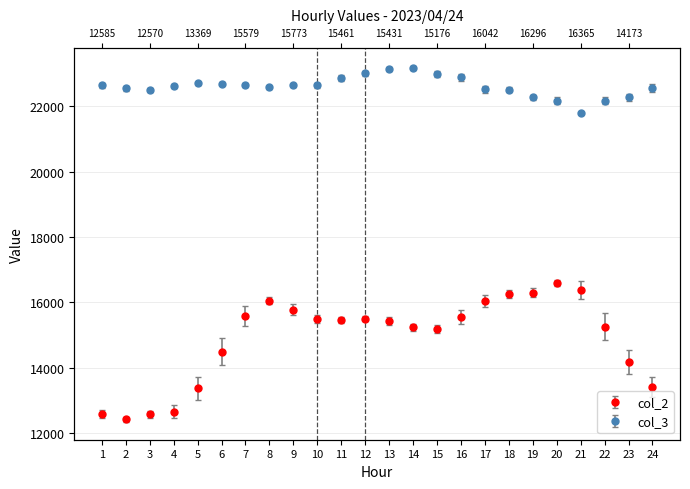

Rank the series by their average value, from lowest to highest.

col_2, col_3